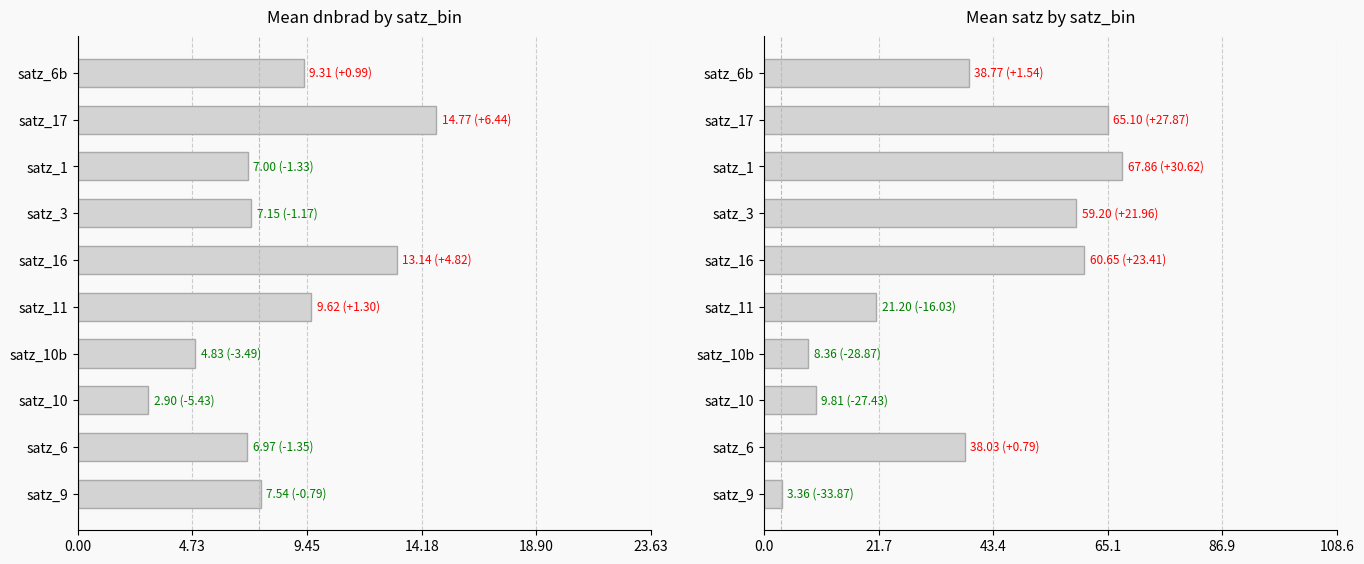

True or false: the data shows 13.5 at satz_6.

False